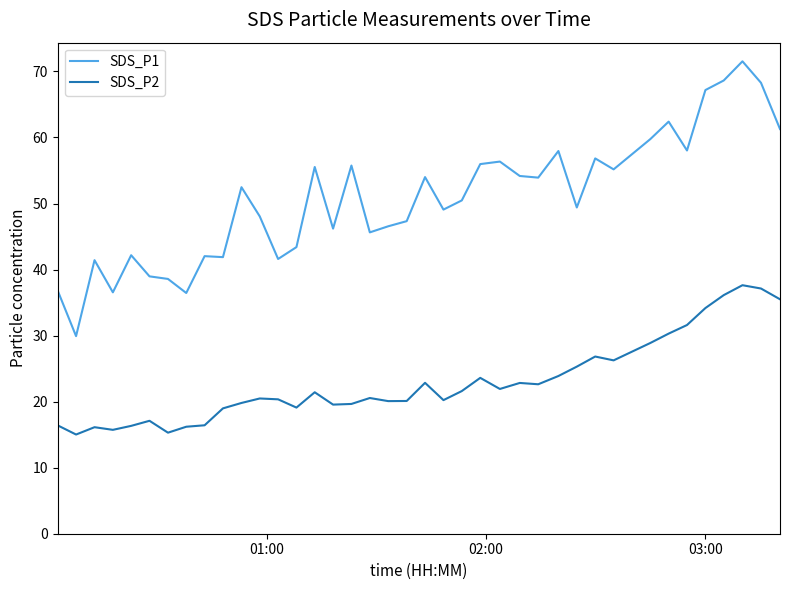

What is the sum of all SDS_P2 values?

894.0